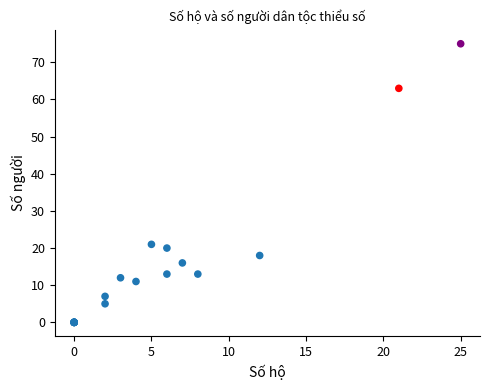

What Y value in the scatter plot is closest to 37?

21